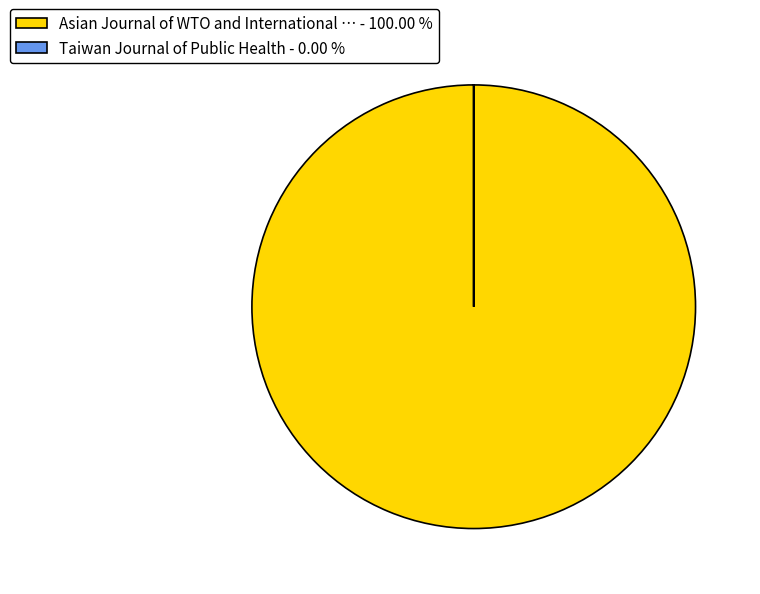

What is the majority slice?

Asian Journal of WTO and International … - 100.00 %